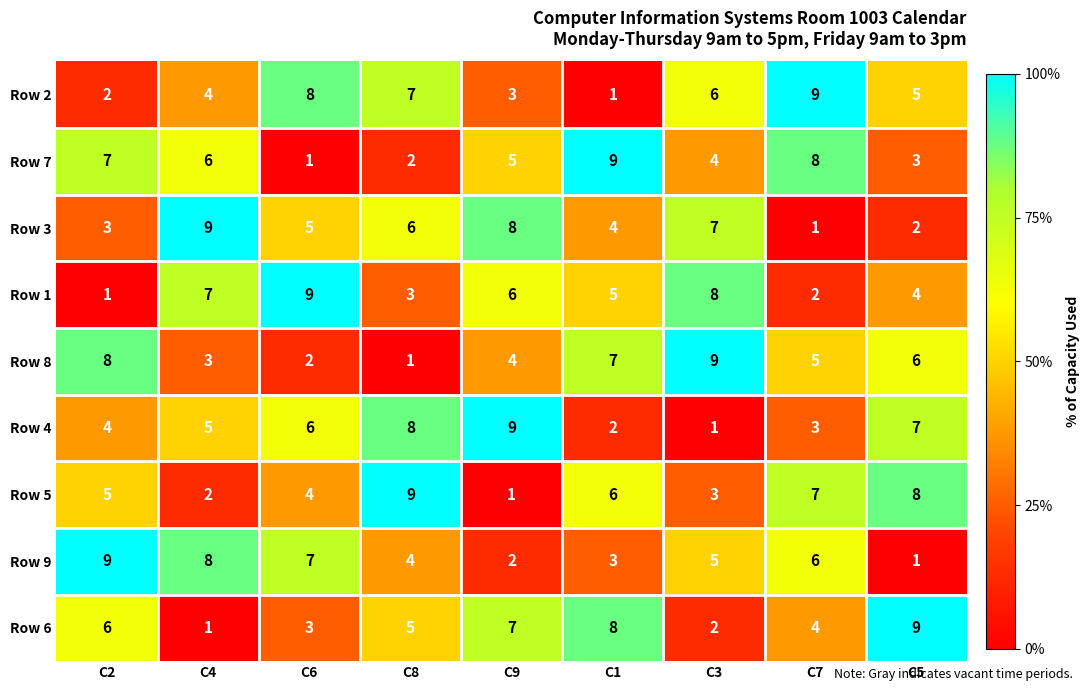

What is the difference between the maximum and minimum values in the Row 8 series?

8